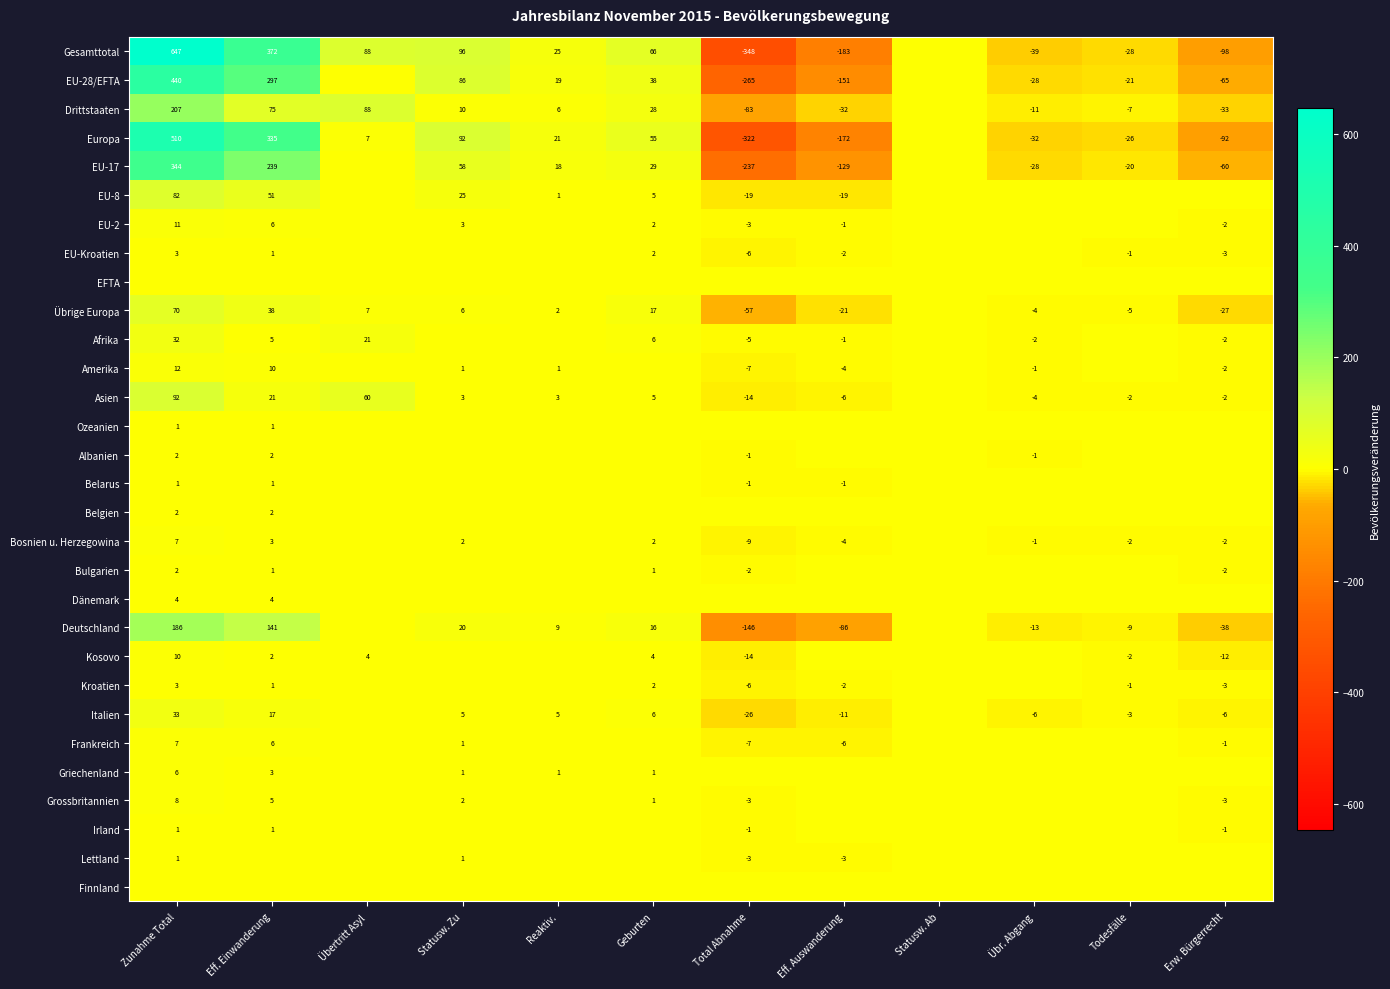

What is the sum of the Übrige Europa values at Erw. Bürgerrecht and Reaktiv.?

-25